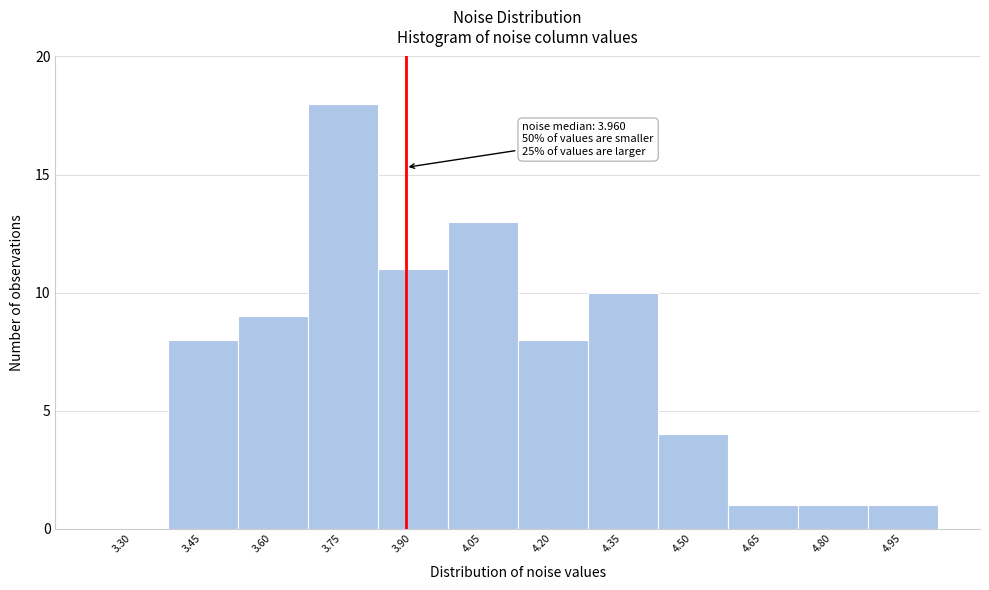

Reading left to right, what are all the values shown in this chart?

3.30=0	3.45=8	3.60=9	3.75=18	3.90=11	4.05=13	4.20=8	4.35=10	4.50=4	4.65=1	4.80=1	4.95=1